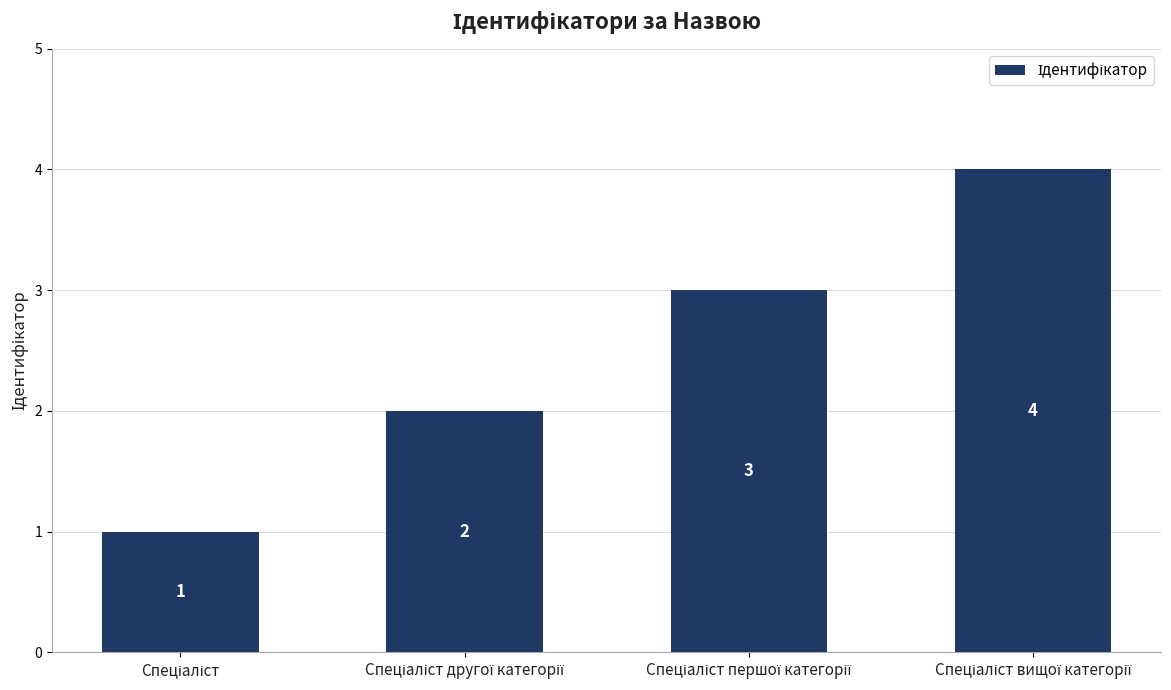

What is the difference between the second highest and minimum values?

2